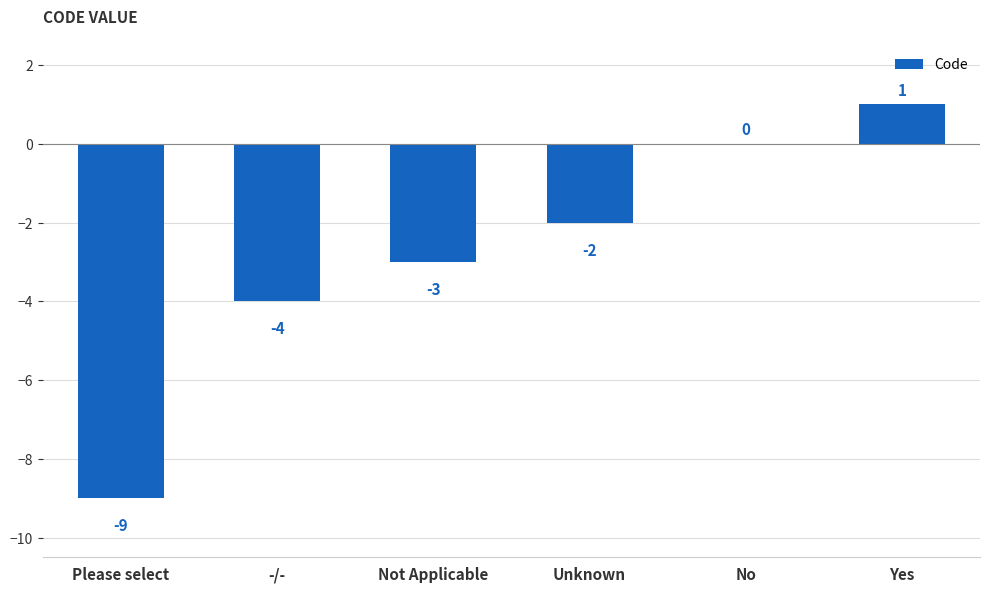

Are the bars horizontal?

No